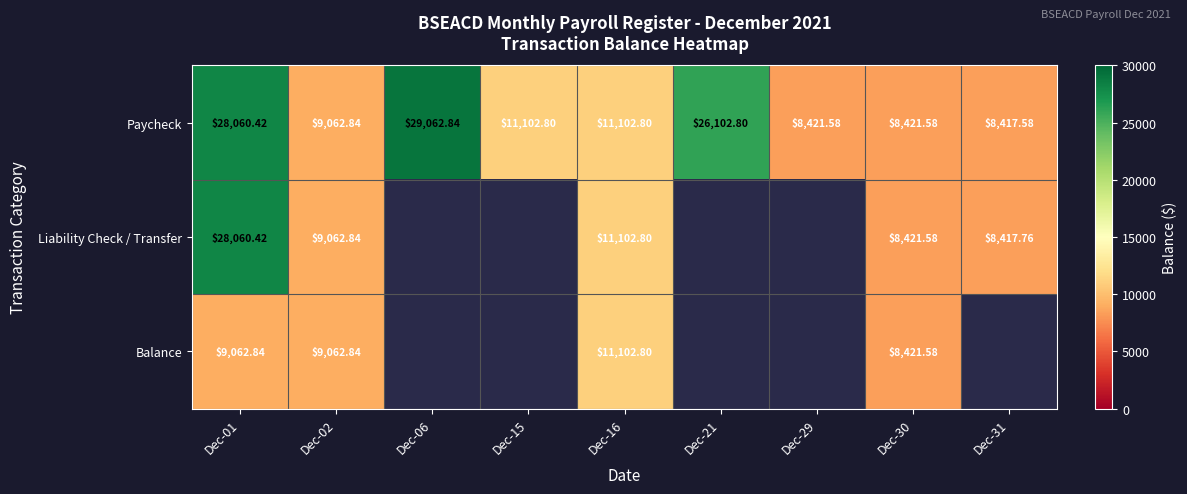

Rank the series by their maximum value, from highest to lowest.

Paycheck, Liability Check / Transfer, Balance